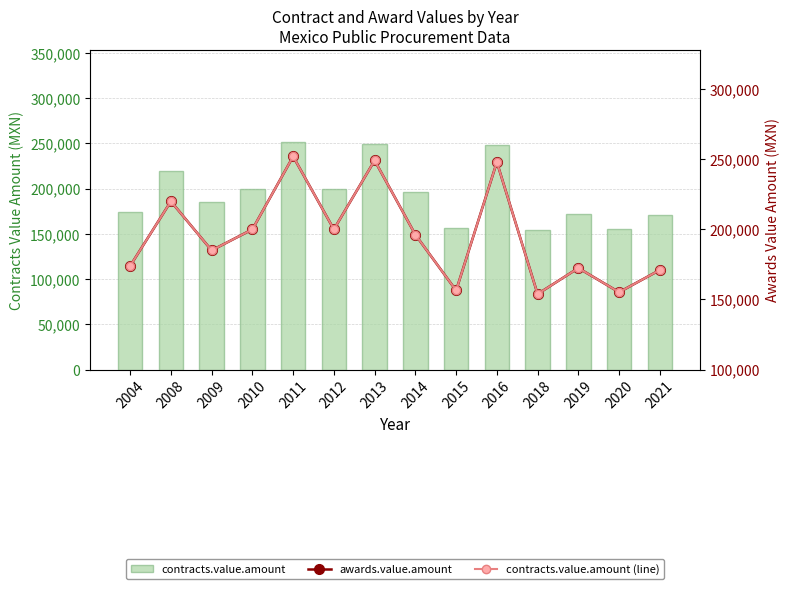

List the labels in order of awards.value.amount value, smallest first.

2018, 2020, 2015, 2021, 2019, 2004, 2009, 2014, 2010, 2012, 2008, 2016, 2013, 2011